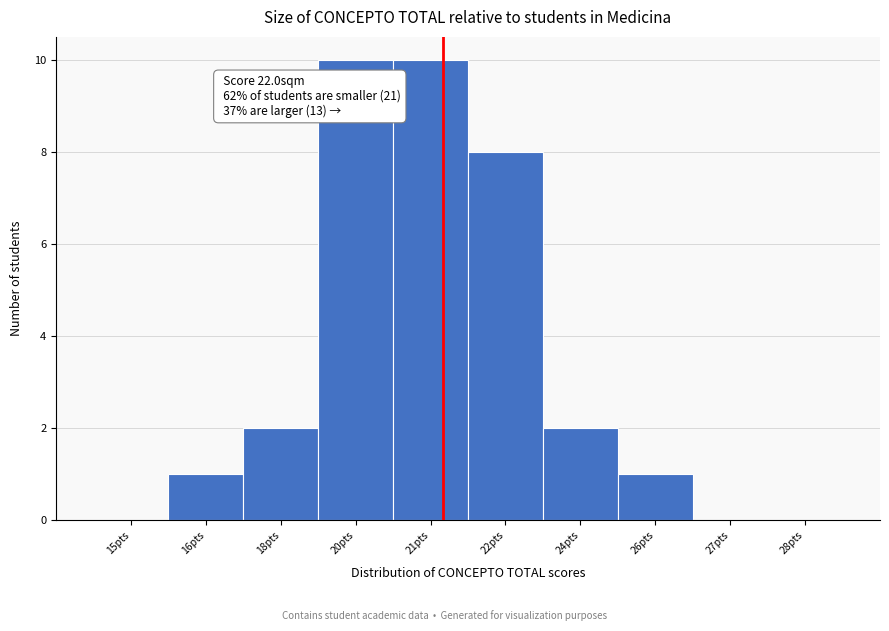

Reading left to right, extract all data points from this chart.

15pts=0	16pts=1	18pts=2	20pts=10	21pts=10	22pts=8	24pts=2	26pts=1	27pts=0	28pts=0